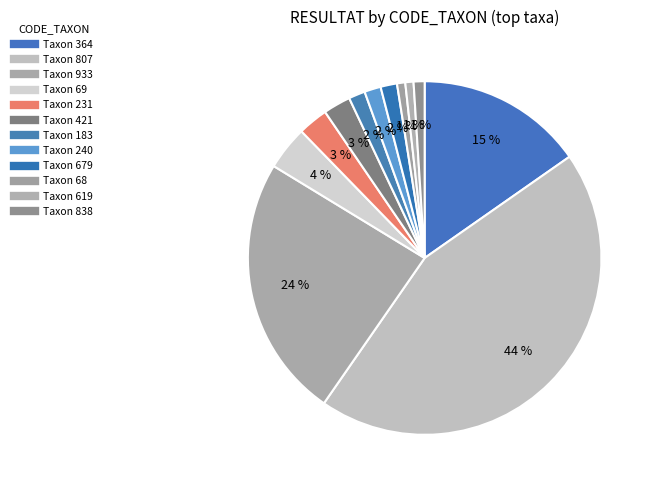

Count the number of slices in the pie.

12